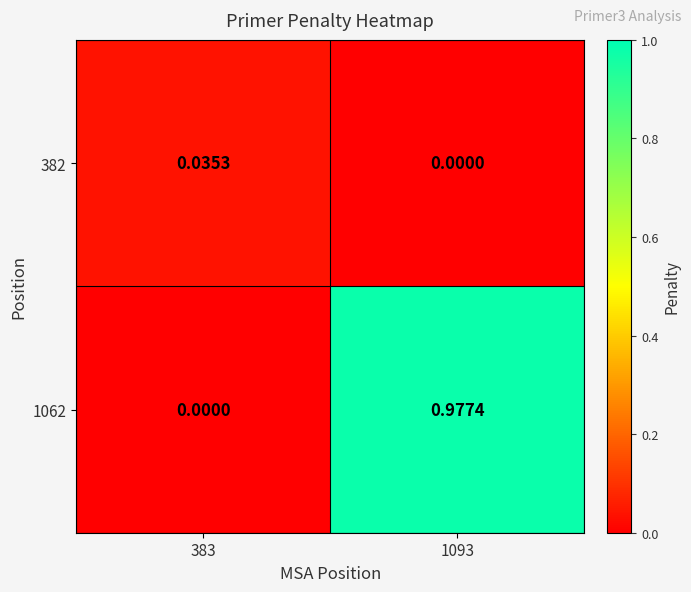

How many series are shown in this chart?

2